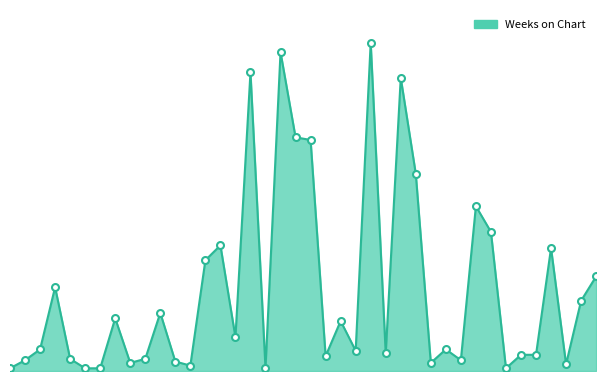

Does the chart display data point markers on the line(s)?

No